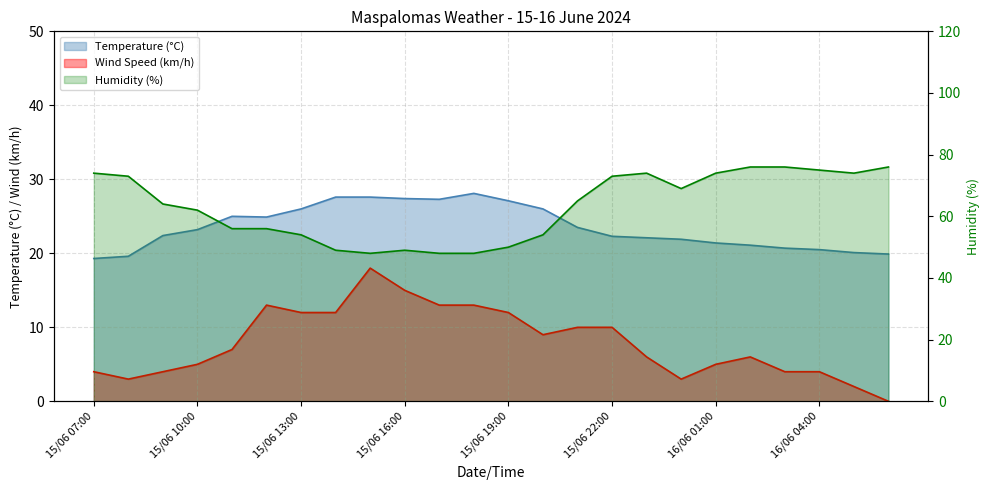

How many interior local peaks does the Humidity (%) series have?

2